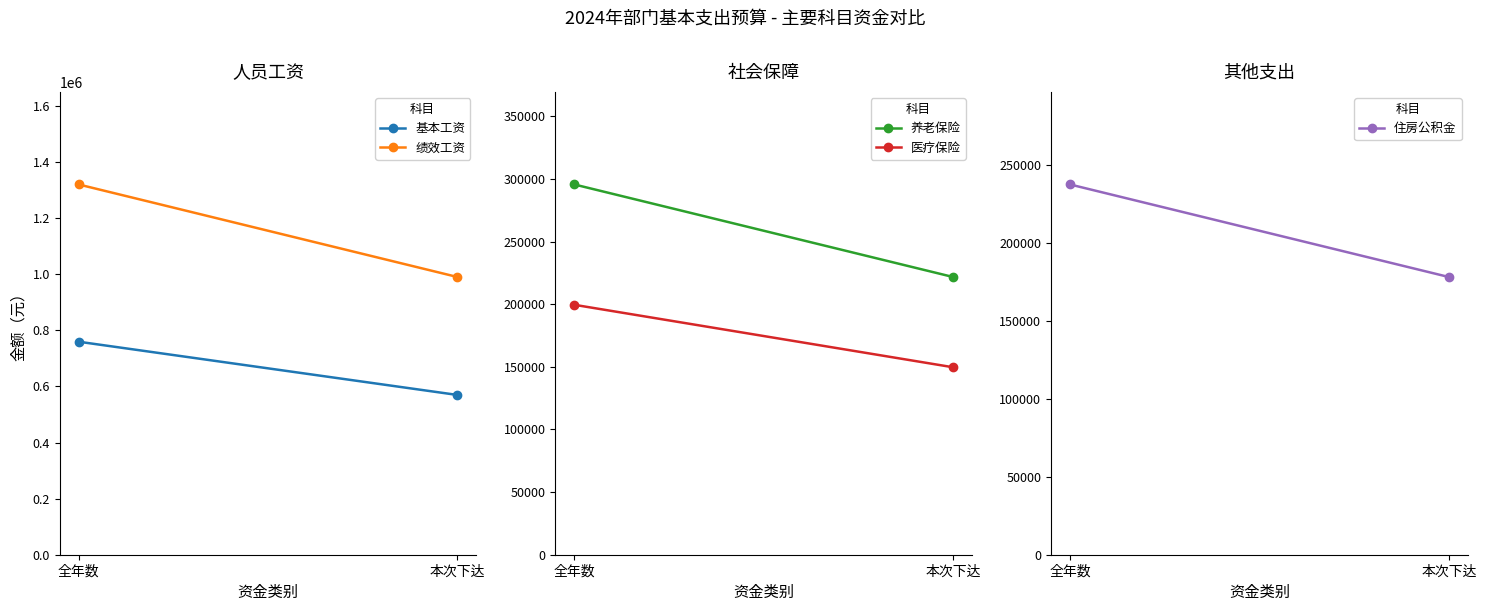

Which label corresponds to the smallest value in the chart?

本次下达